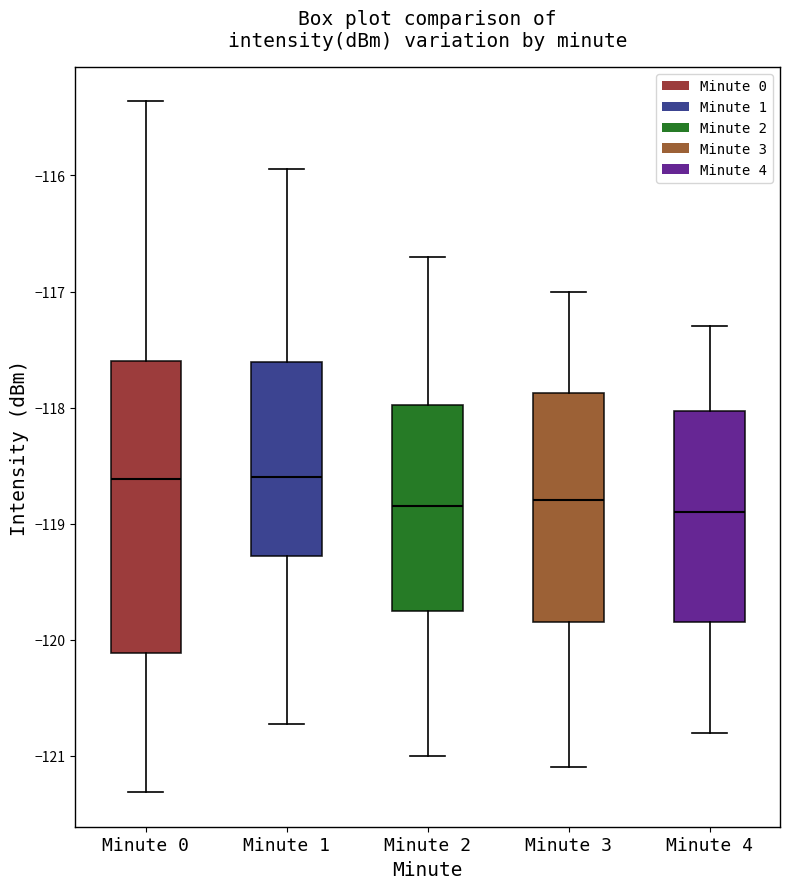

Where does the median line of the box for Minute 1 sit on the y-axis? The values are not printed on the chart, so give them approximately, as read against the axis.

-118.6